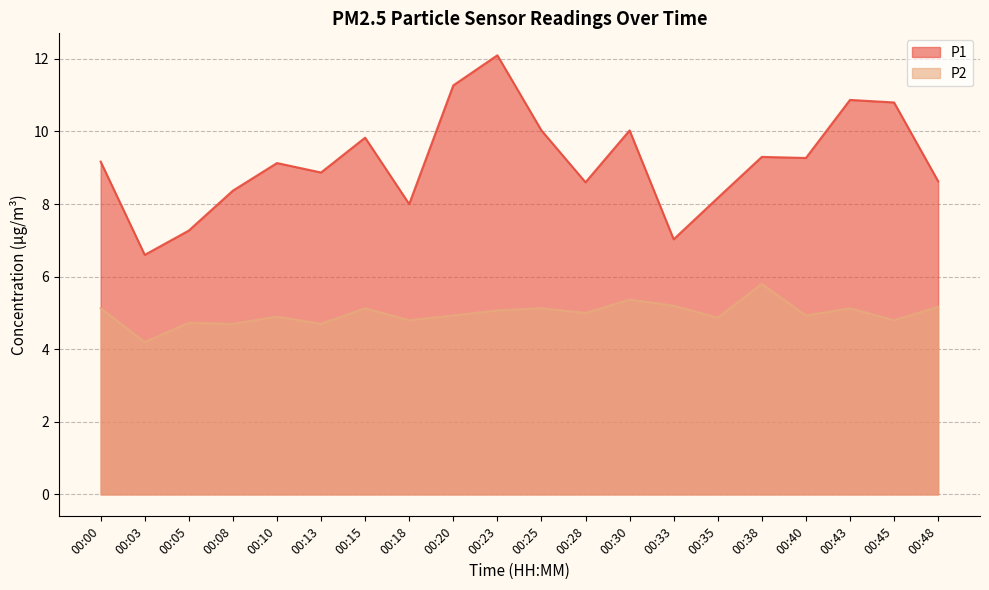

What is the minimum value shown in the chart?

4.2